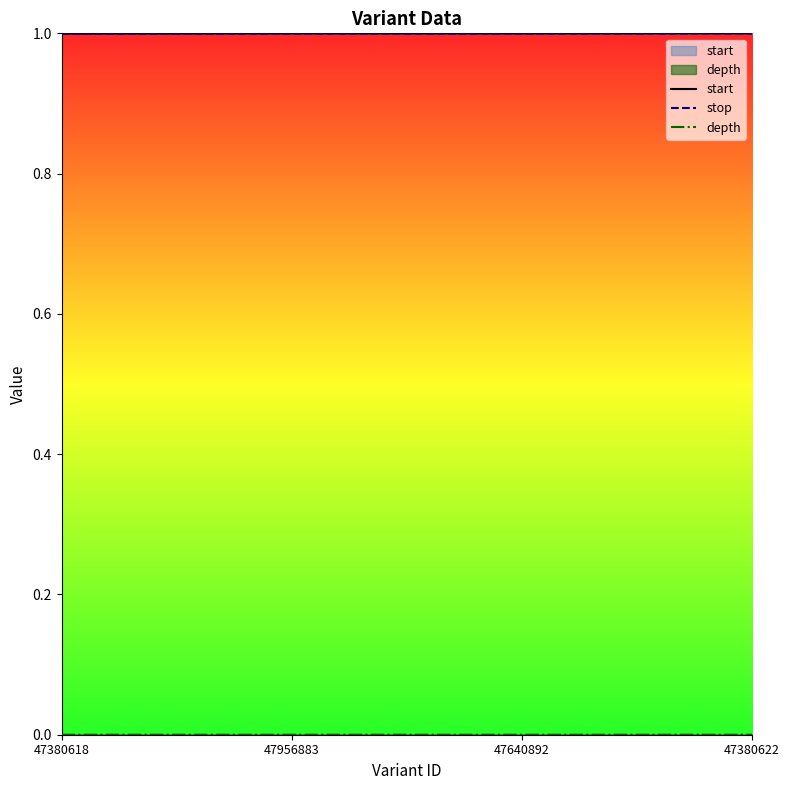

At which category does depth reach its first local peak?

47640892